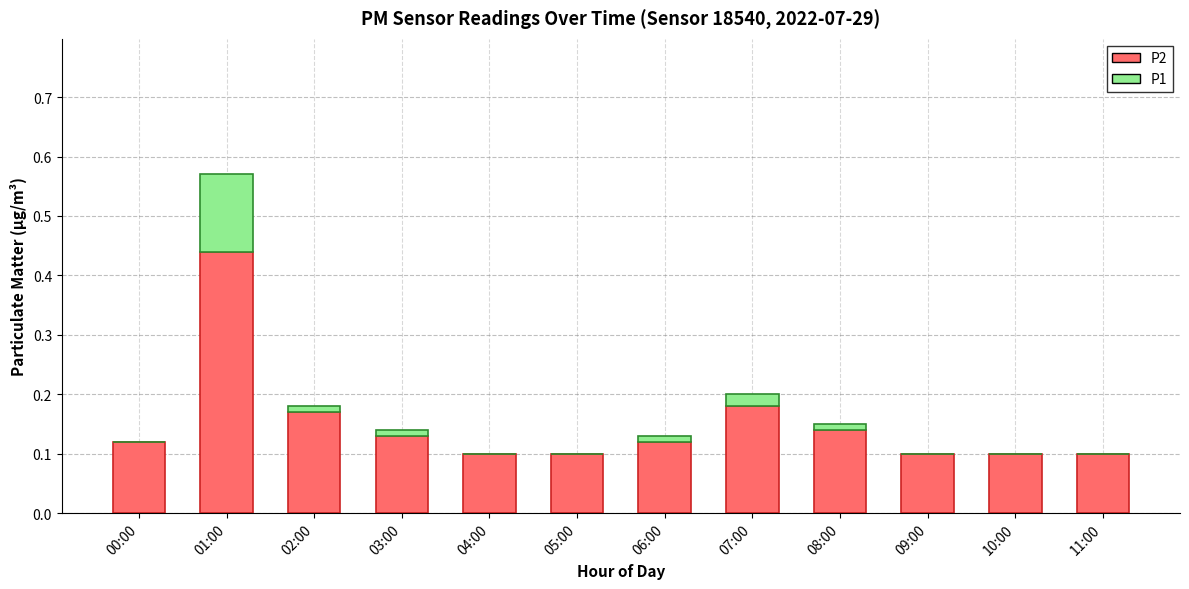

The value of P2 at 00:00 is 0.1. True or false?

True